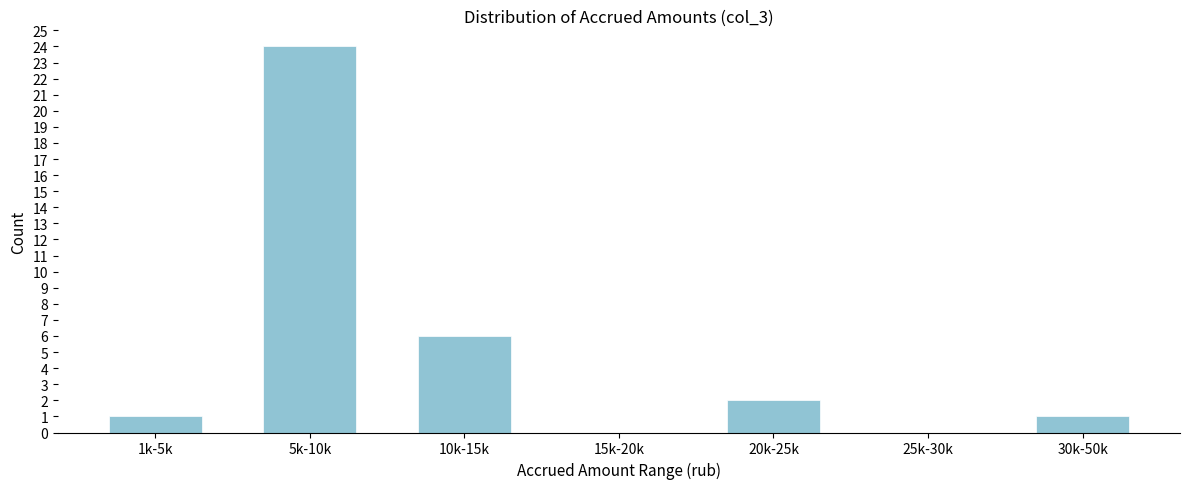

Reading right to left, transcribe all the data shown in this chart.

30k-50k=1	25k-30k=0	20k-25k=2	15k-20k=0	10k-15k=6	5k-10k=24	1k-5k=1